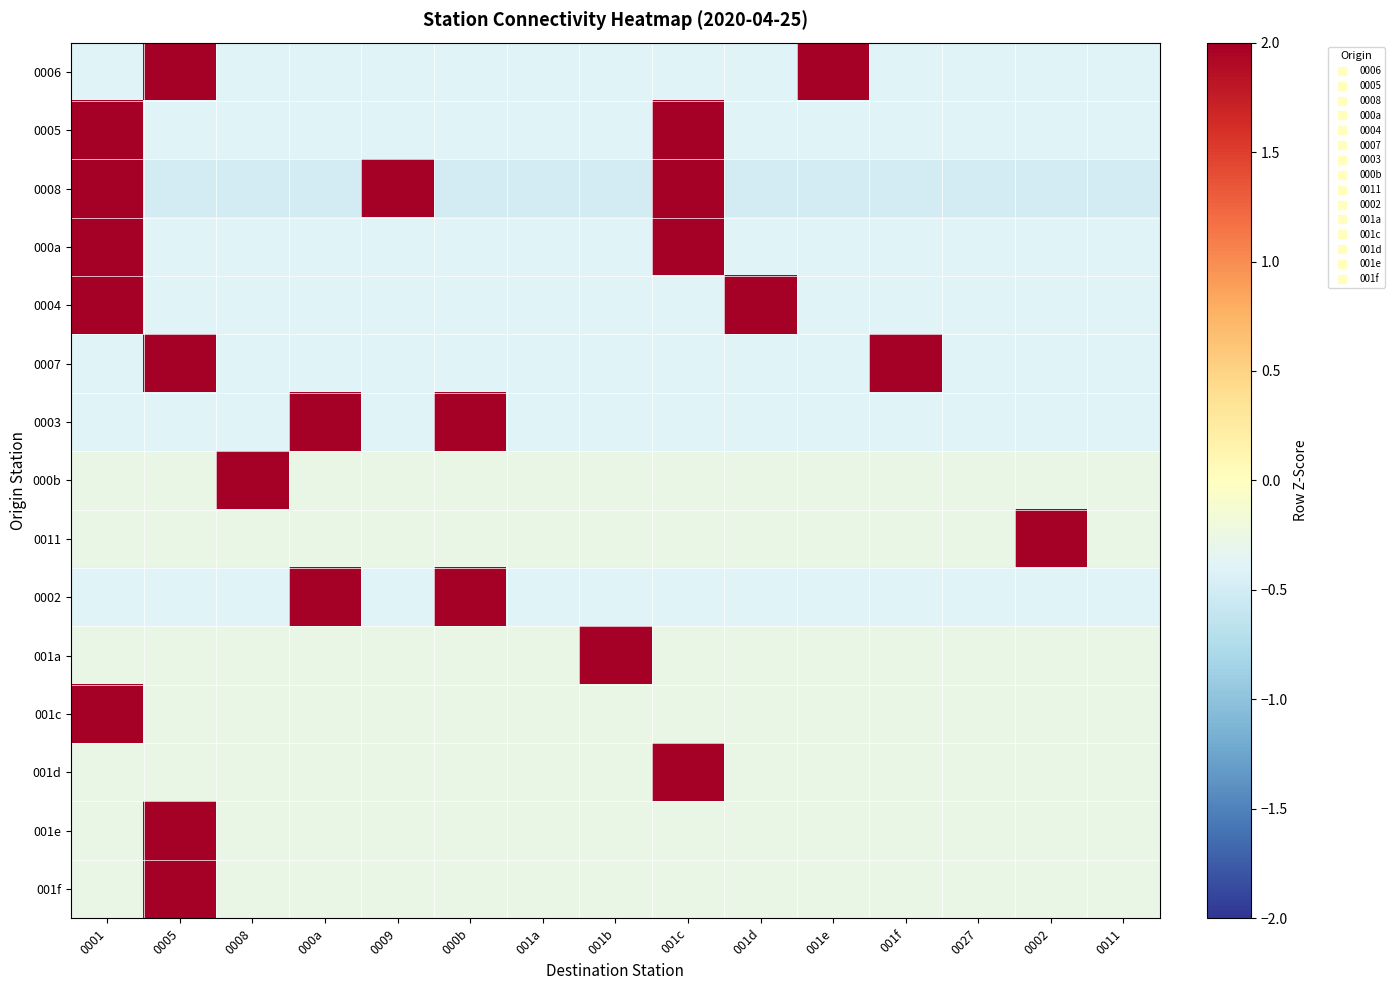

At which category is the sum across all series the highest?

0001